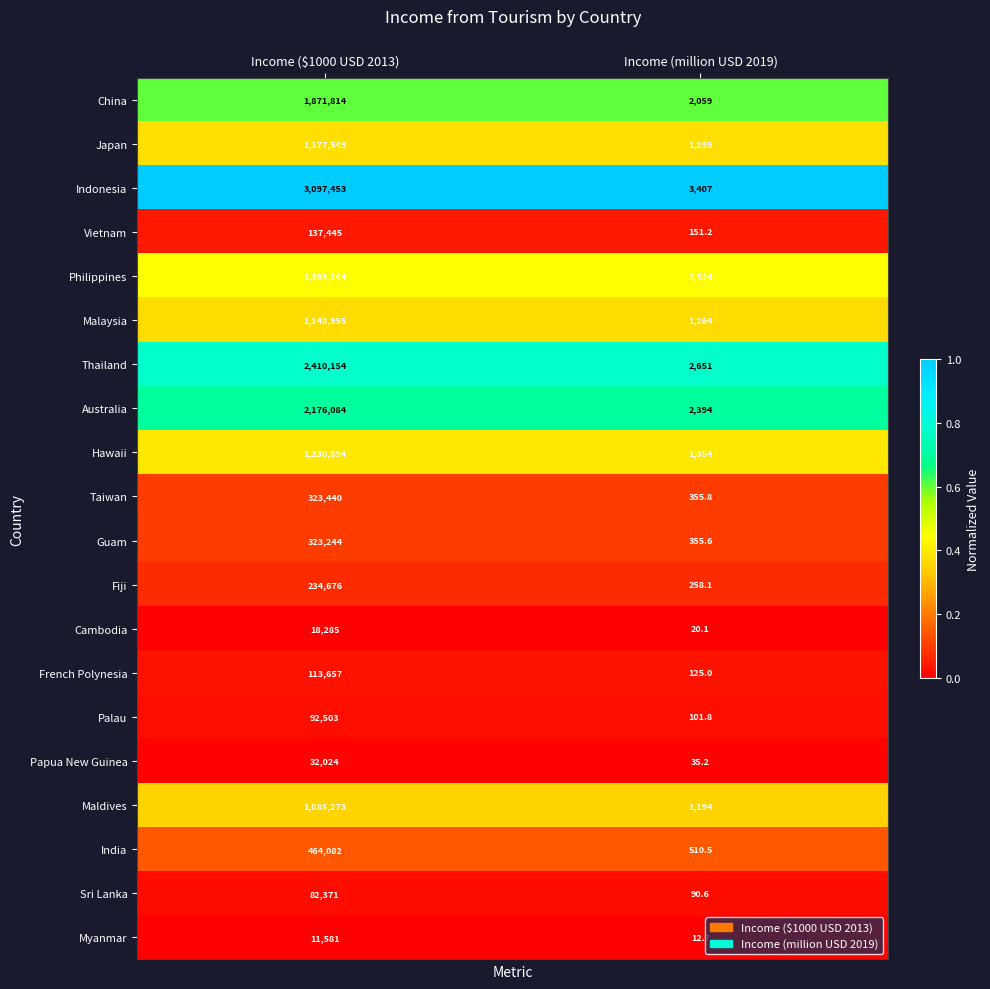

What is the sum of all Philippines values?

1386668.0